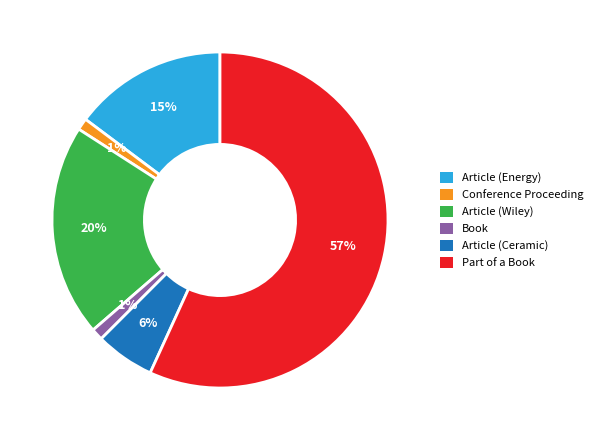

To the nearest percent, what percentage of the pie is Article (Ceramic)?

6%